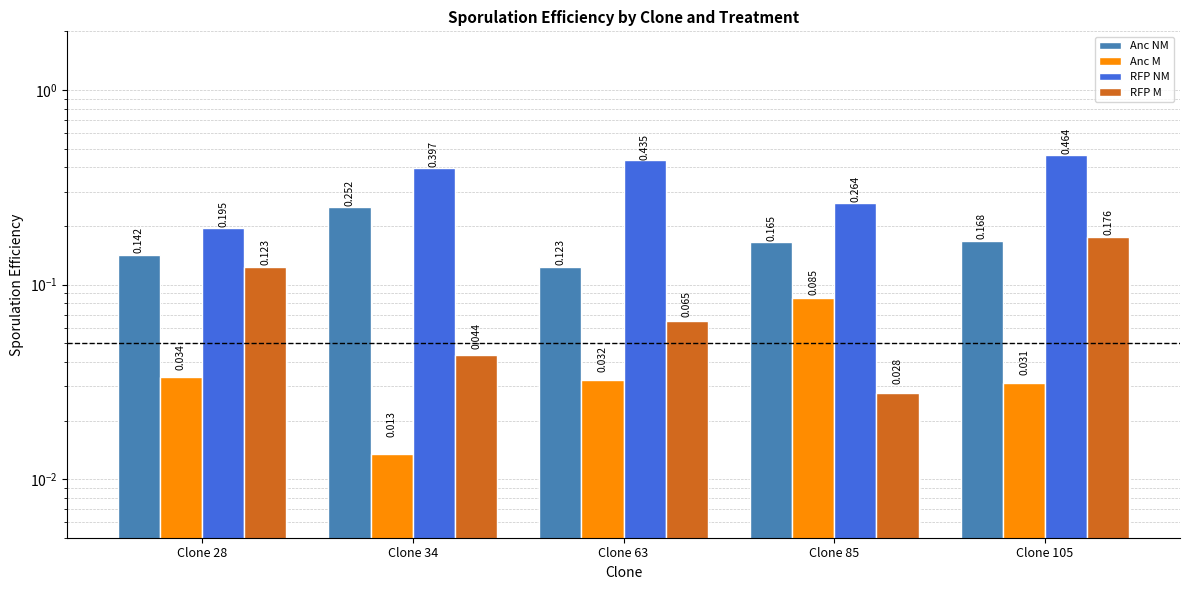

Is the value of Anc NM at Clone 85 greater than the value of RFP M at Clone 34?

Yes